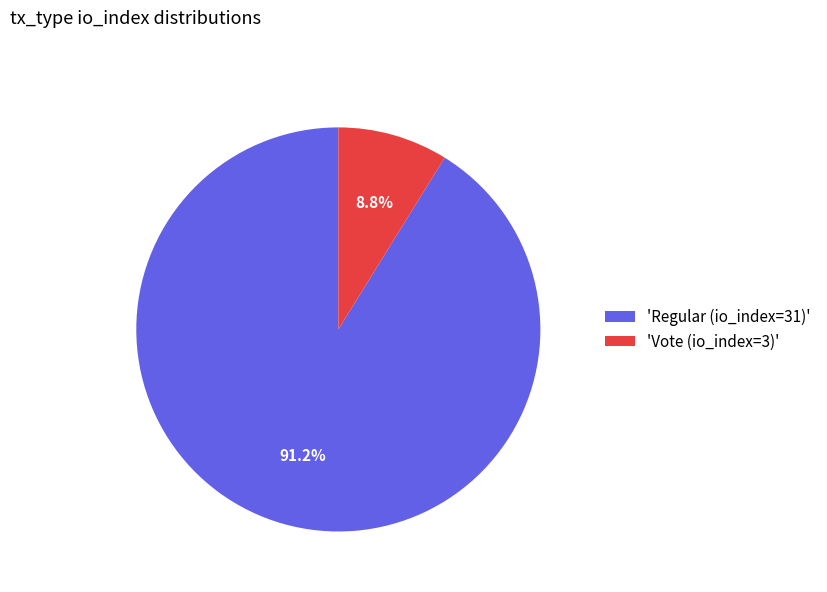

Which slice represents more than half of the pie?

'Regular (io_index=31)'